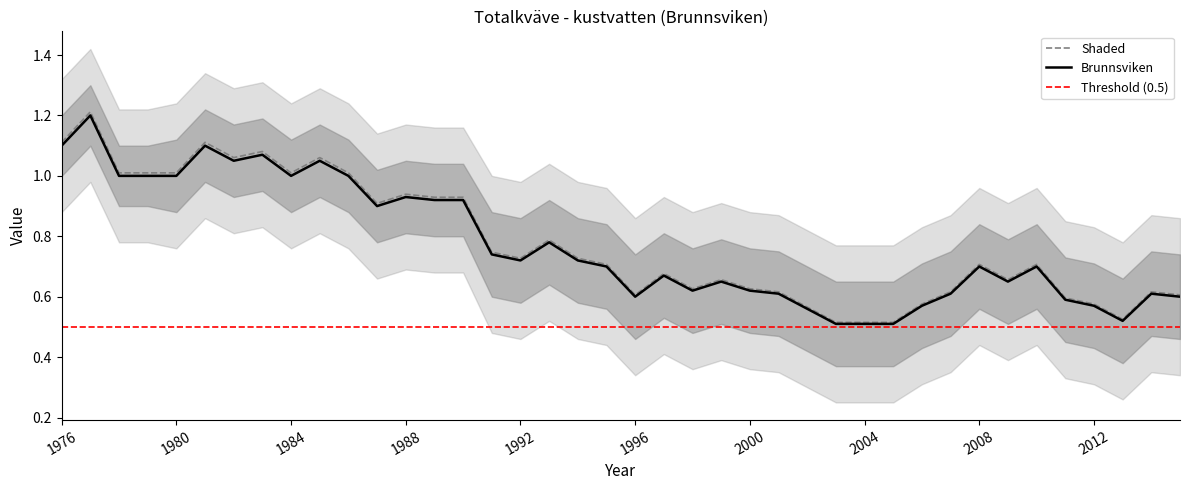

Which has a higher value, 2013 or 2001?

2001